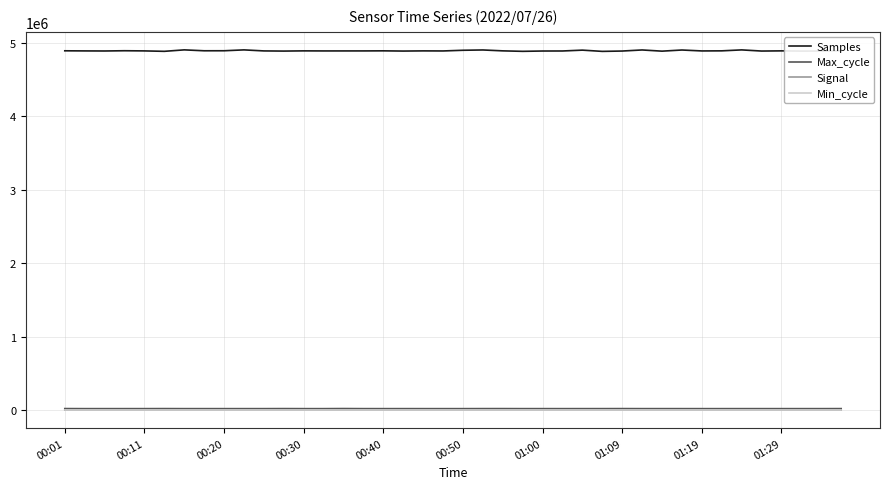

Which series has the largest range (max minus min)?

Samples